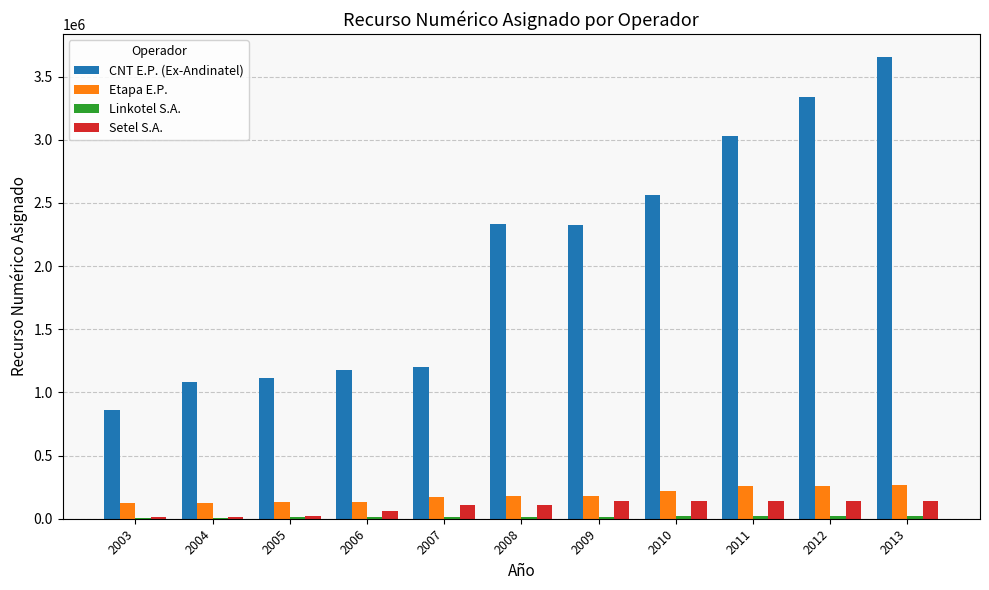

Which series changed the most between 2003 and 2009?

CNT E.P. (Ex-Andinatel)